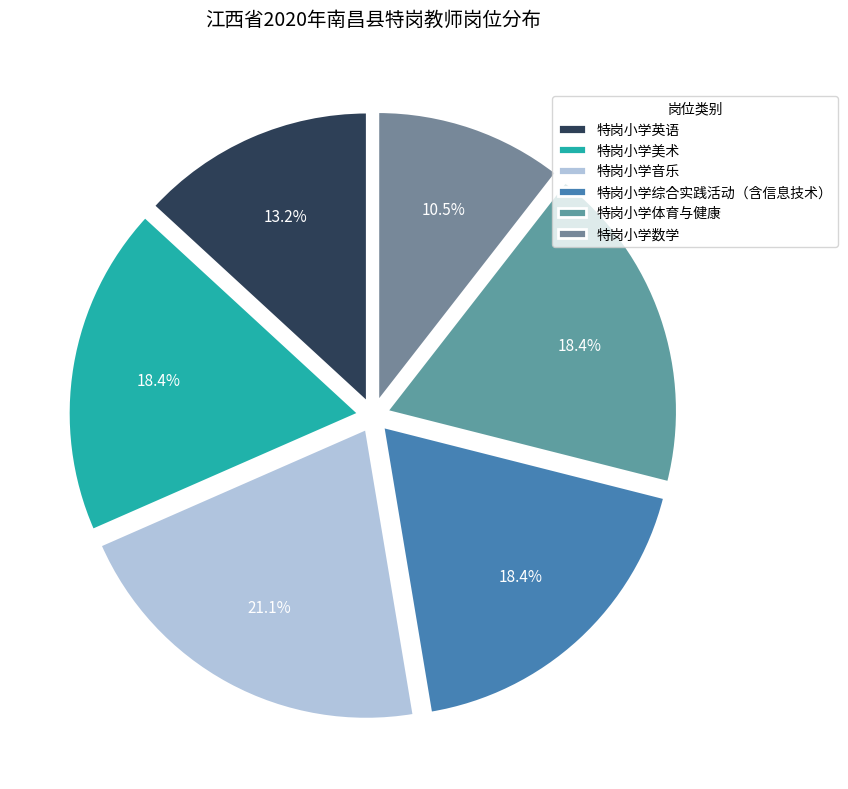

What is the total percentage of 特岗小学体育与健康 and 特岗小学综合实践活动（含信息技术）?

36.8%